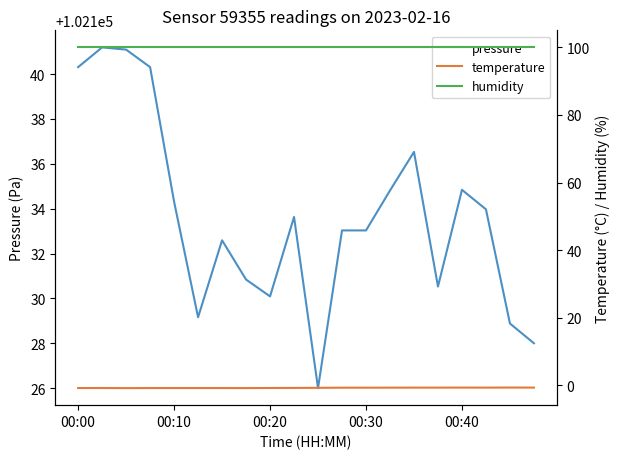

The value of humidity at 7 is 100.0. True or false?

True